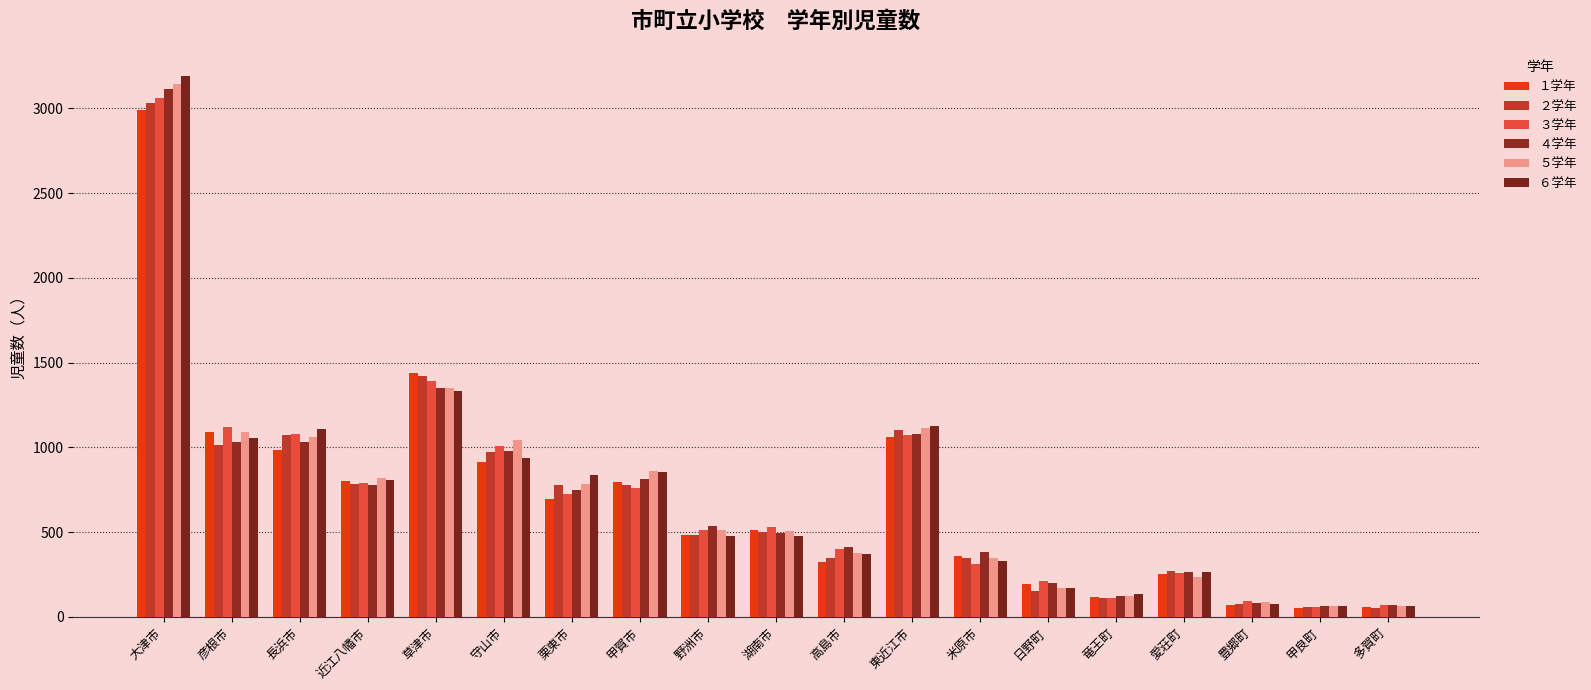

Rank the series by their maximum value, from lowest to highest.

１学年, ２学年, ３学年, ４学年, ５学年, ６学年